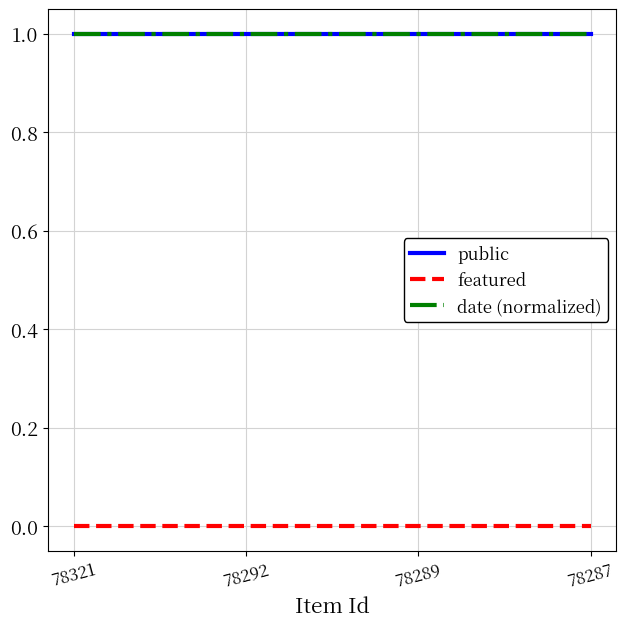

At which label does date (normalized) reach its peak?

78321